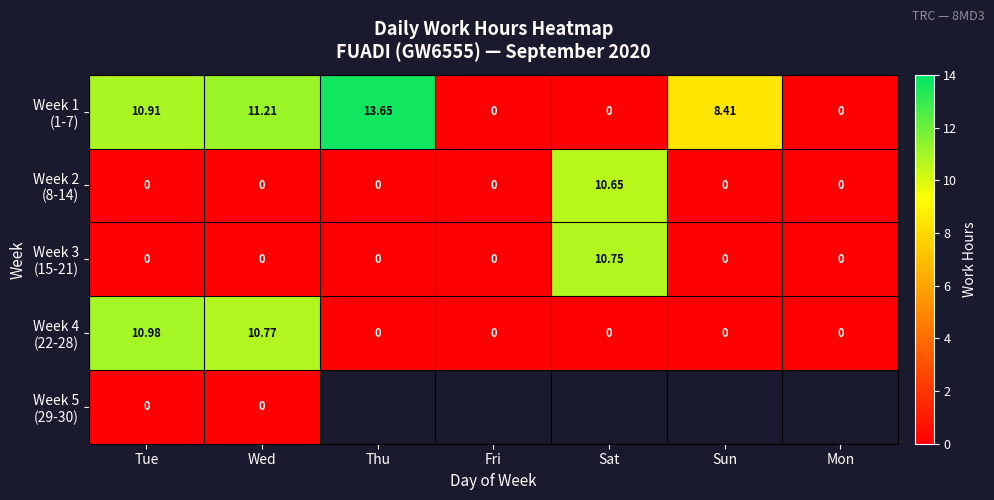

How many data points in Week 1 (1-7) are less than 8?

3